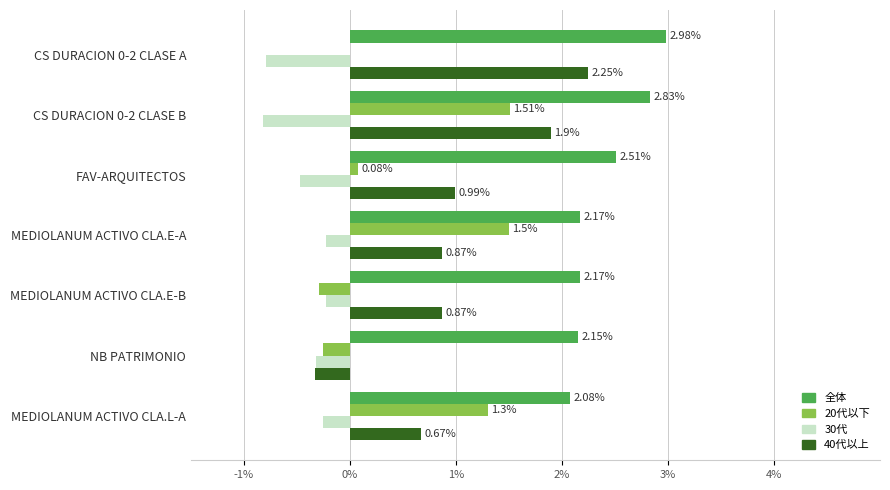

Which series has the largest total across all categories?

全体